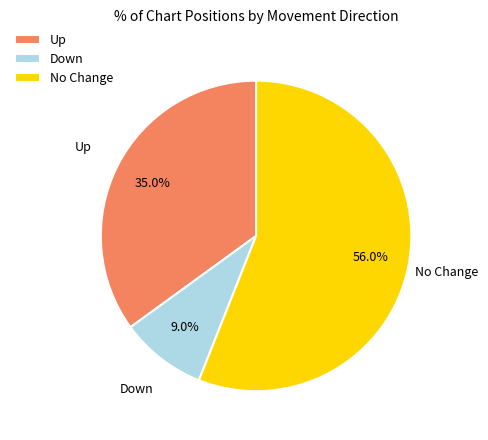

Which has a higher value, Up or Down?

Up